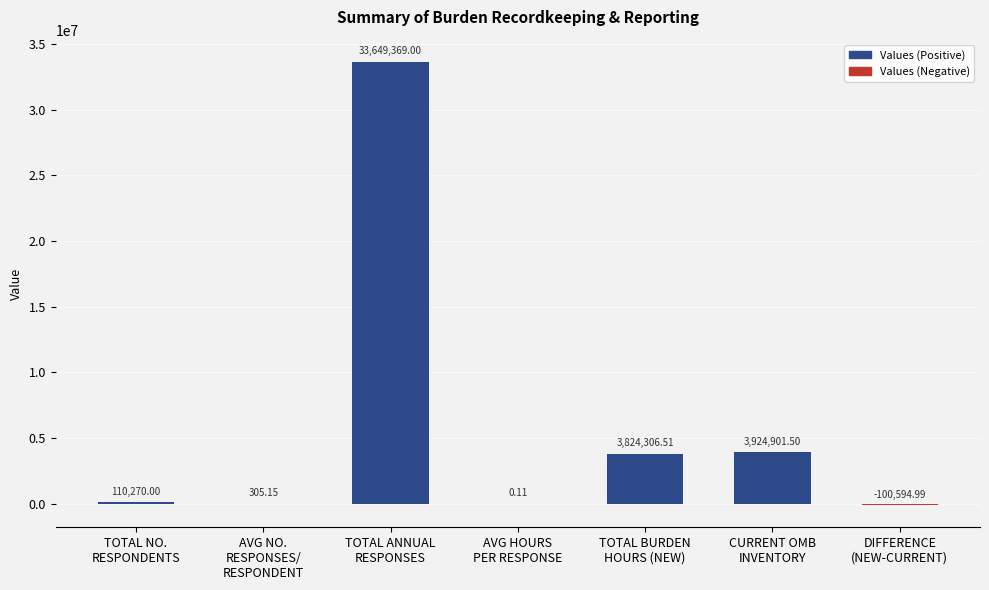

What is the sum of all values?

41408557.3